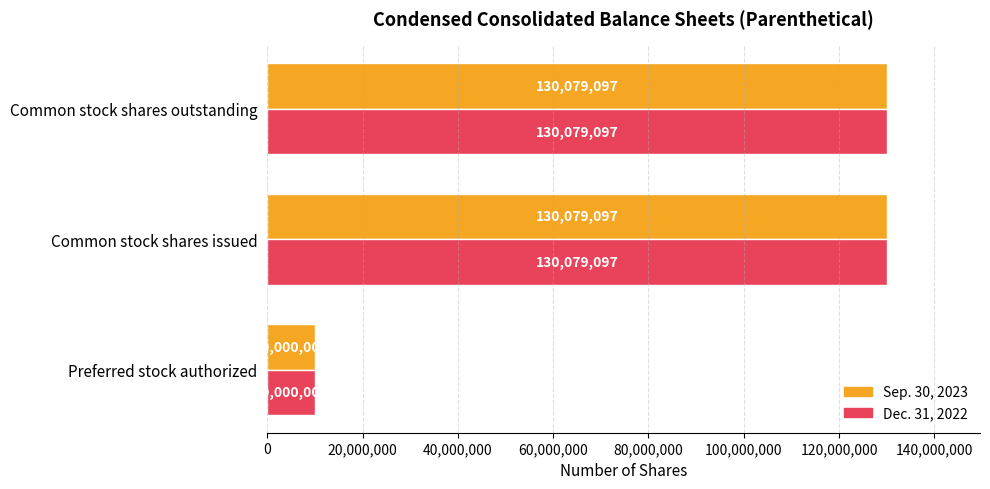

What is the difference between the maximum and minimum values in the Dec. 31, 2022 series?

120079097